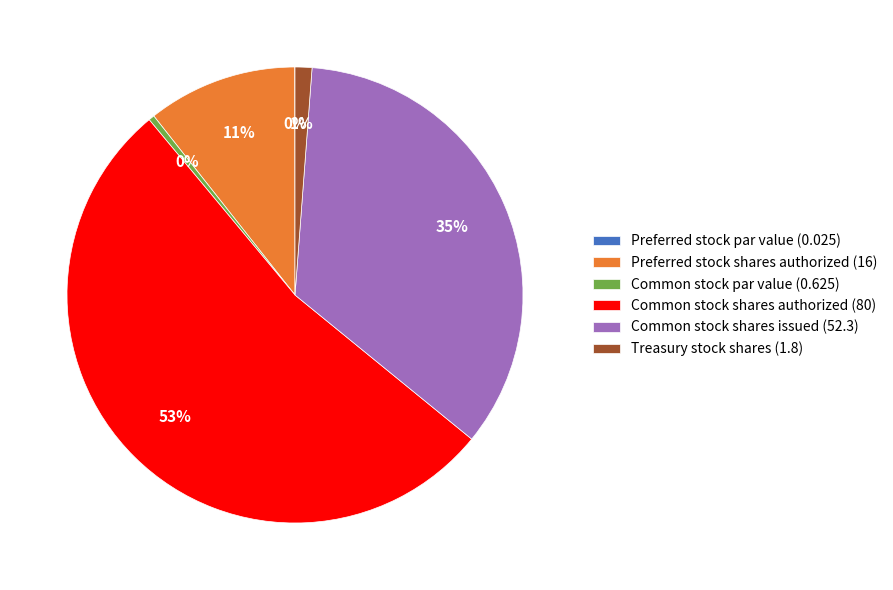

Which category accounts for the majority?

Common stock shares authorized (80)